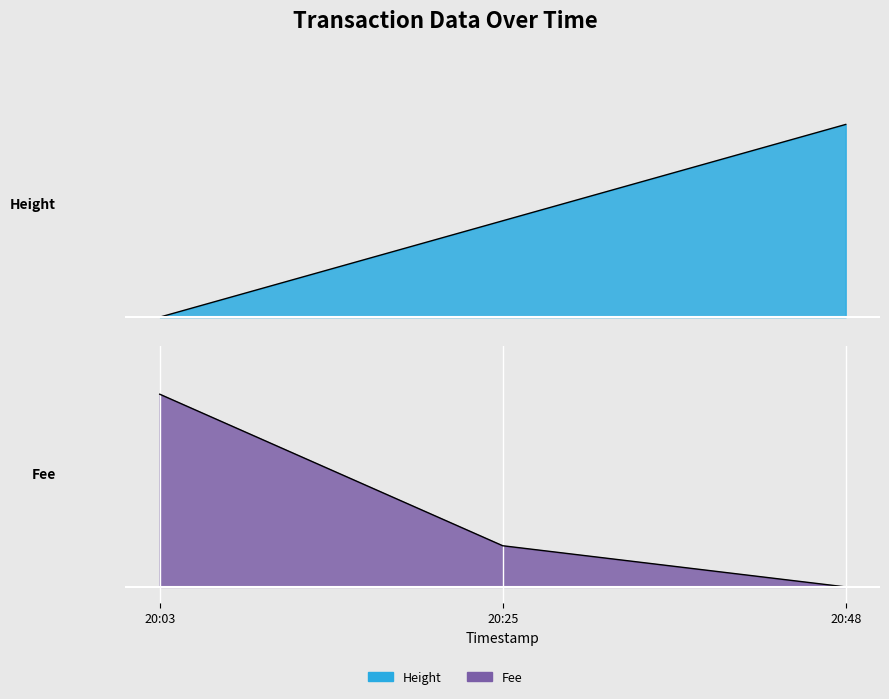

List the series in order of their overall mean, lowest first.

Fee, Height